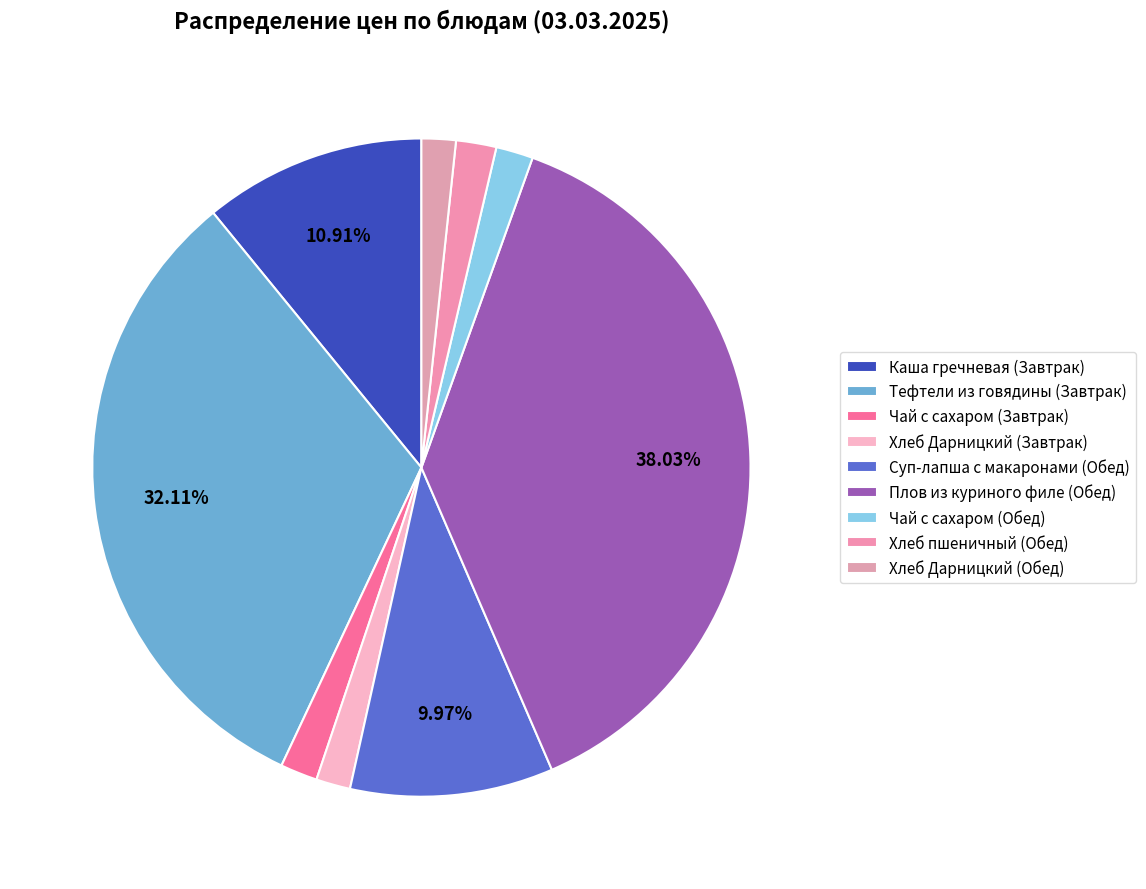

How many segments does this pie chart have?

9